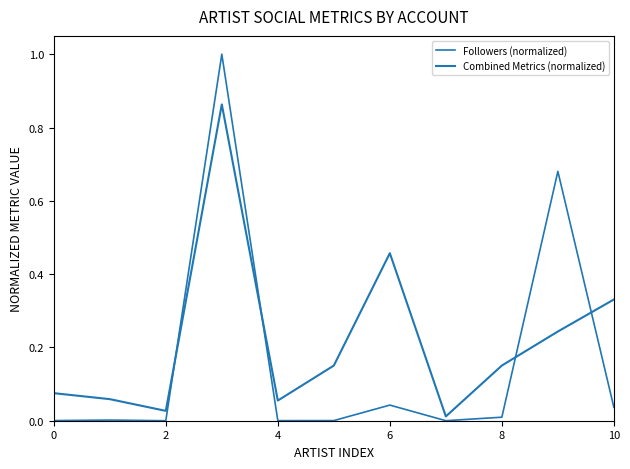

Does the chart have visible grid lines?

No